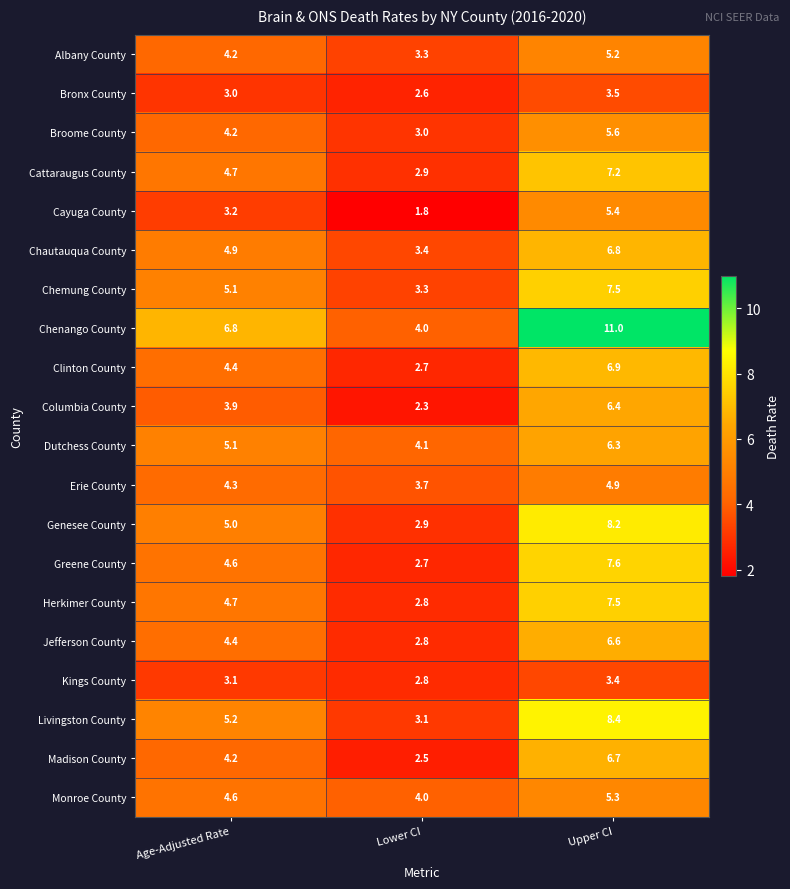

Between Age-Adjusted Rate and Lower CI, which series saw the biggest shift?

Chenango County